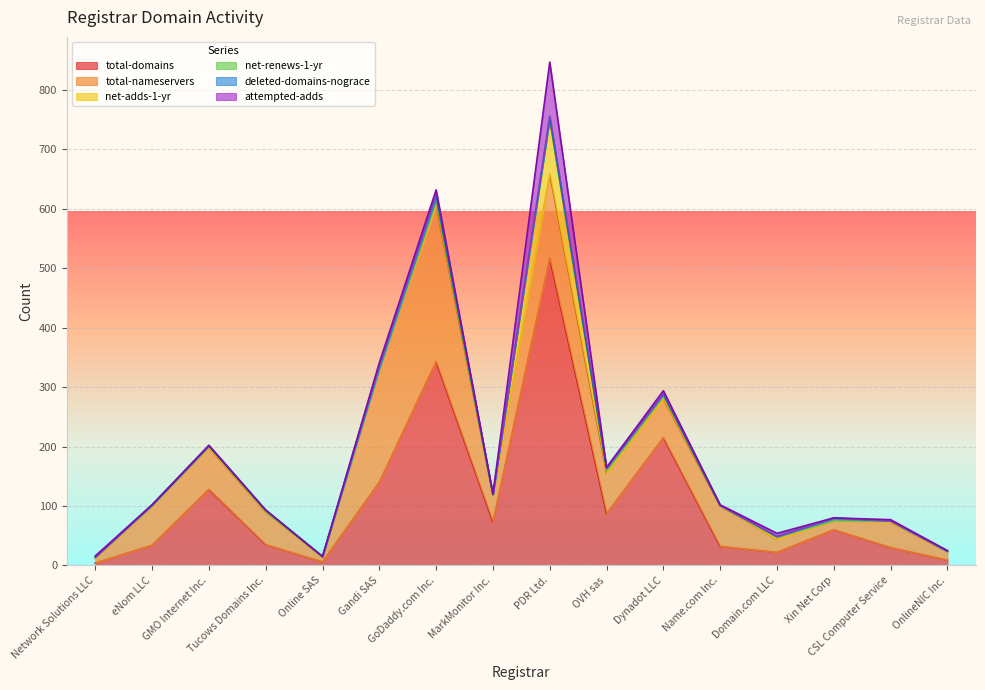

What is the difference between the maximum and minimum values in the total-nameservers series?

255